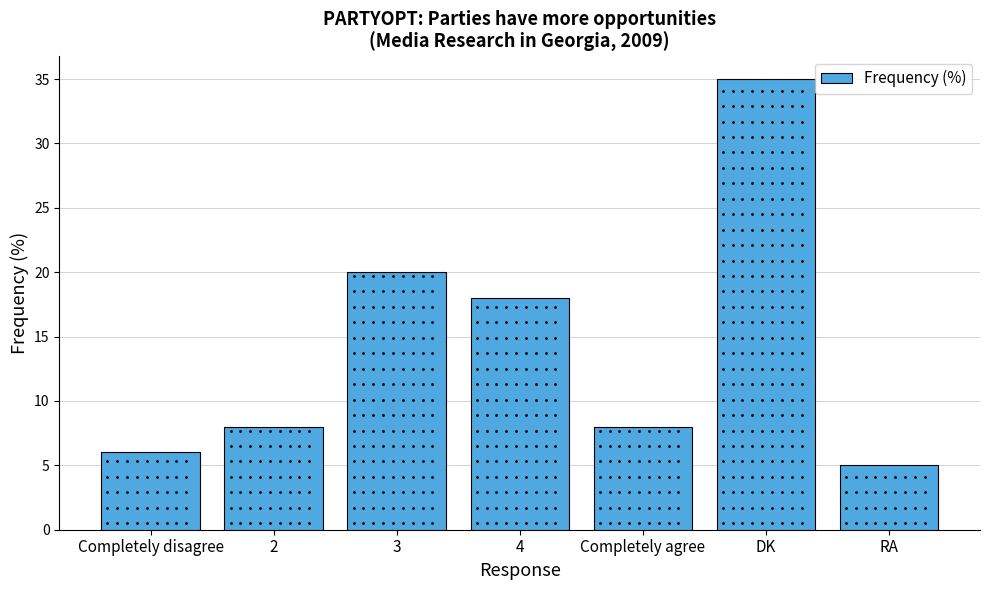

How many categories are shown in the chart?

7